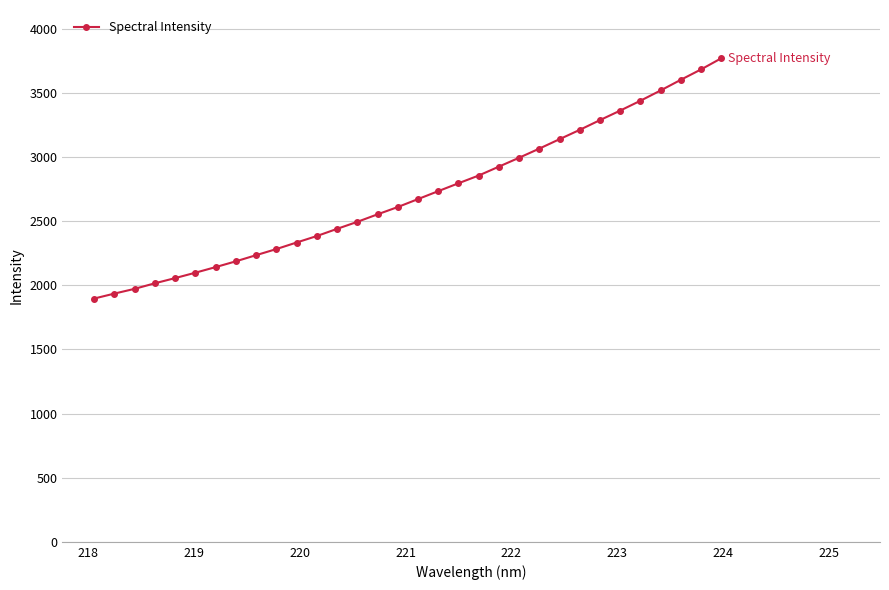

What is the maximum value shown in the chart?

3769.2